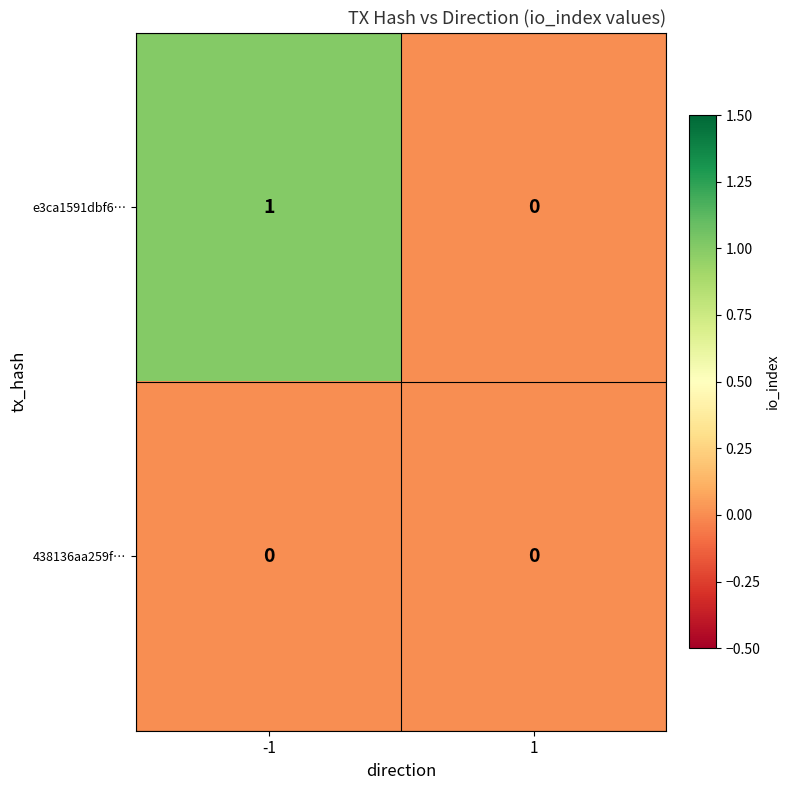

Reading left to right, list all the values displayed in this chart.

e3ca1591dbf6…: -1=1	1=0
438136aa259f…: -1=0	1=0